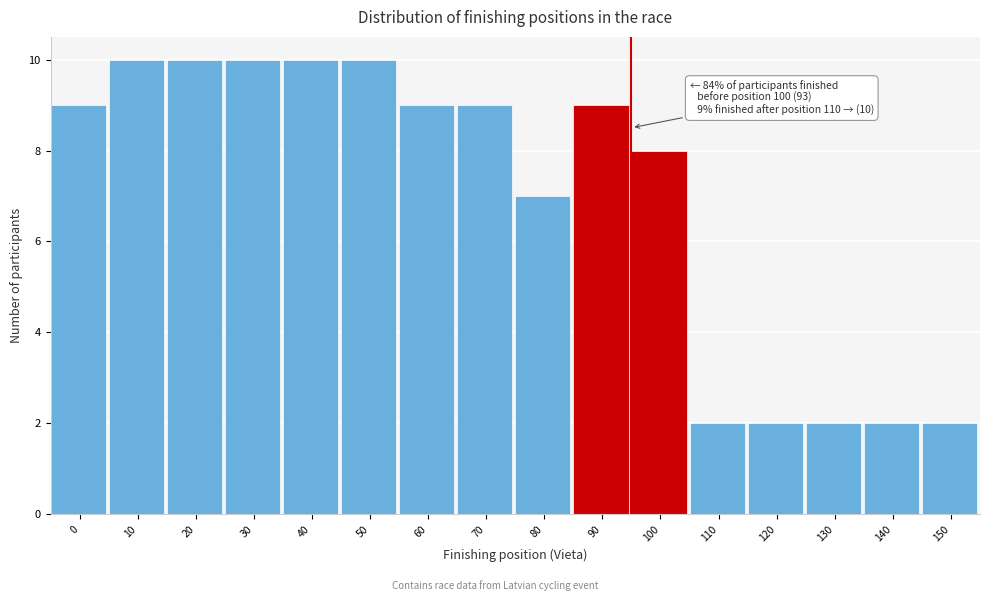

Reading left to right, transcribe all the data shown in this chart.

0=9	10=10	20=10	30=10	40=10	50=10	60=9	70=9	80=7	90=9	100=8	110=2	120=2	130=2	140=2	150=2